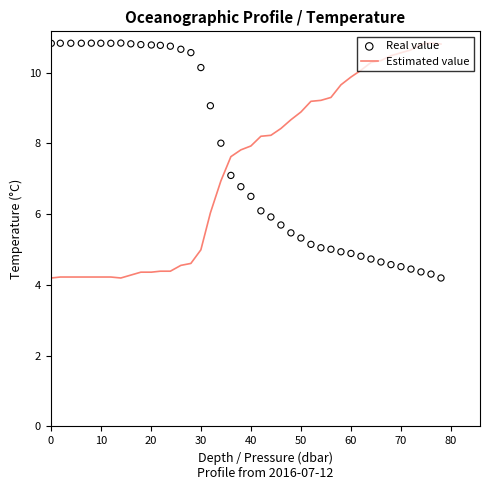

At how many categories does at least one series exceed 5?

40